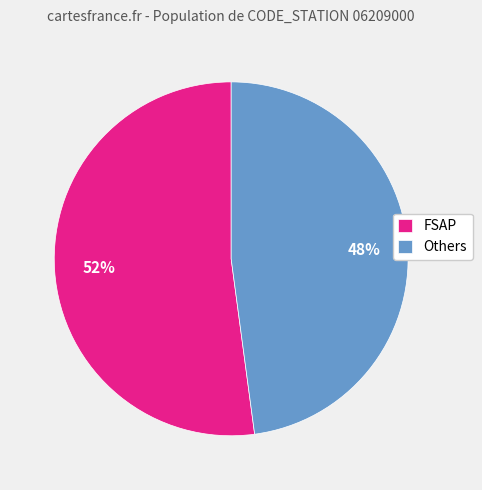

Which slice represents more than half of the pie?

FSAP